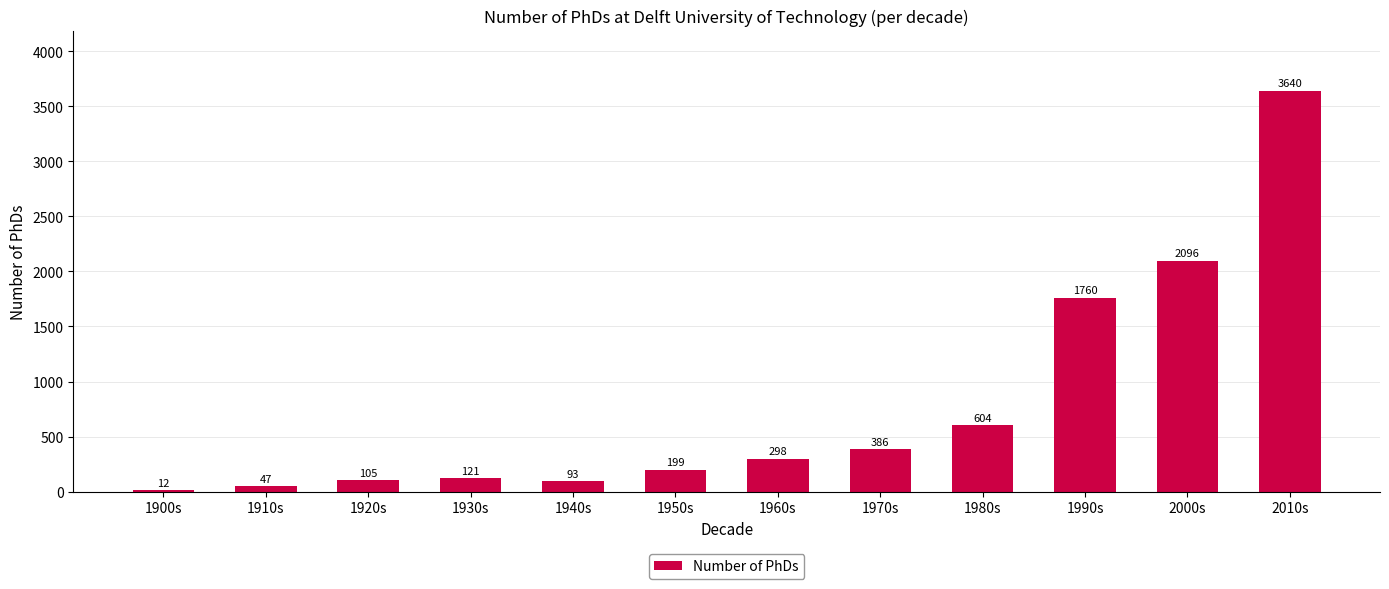

Count the number of data series in this chart.

1